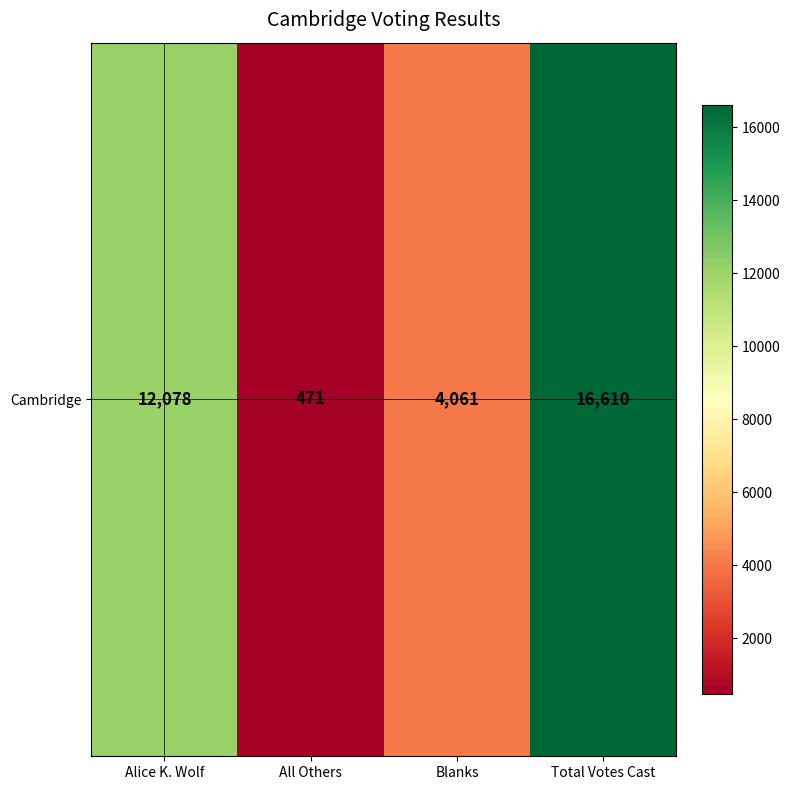

Is it true that the value at Blanks is 4061?

True